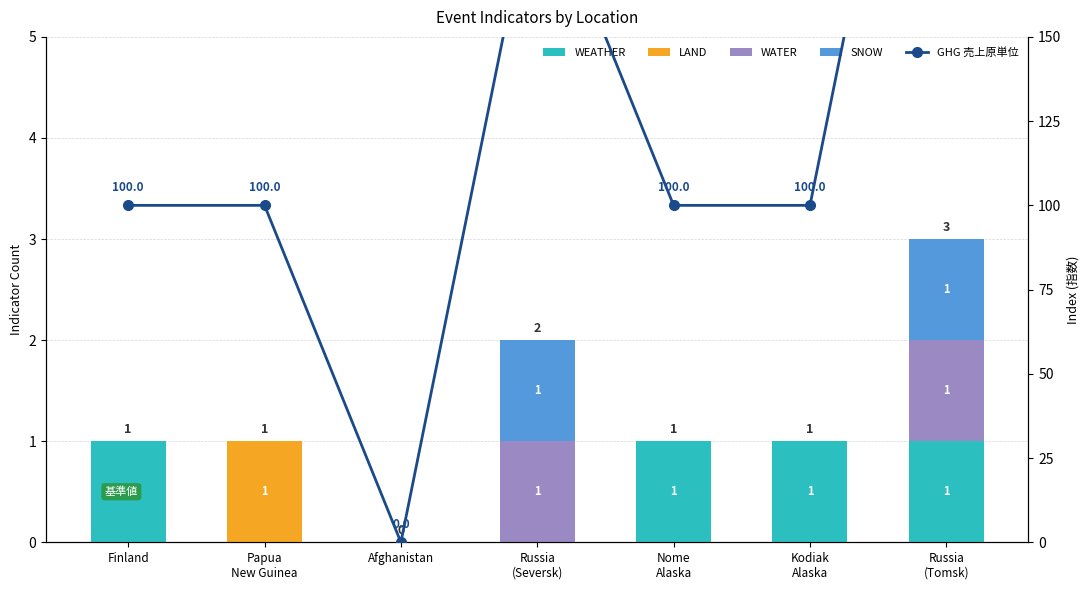

How many LAND values are between 0 and 1?

7